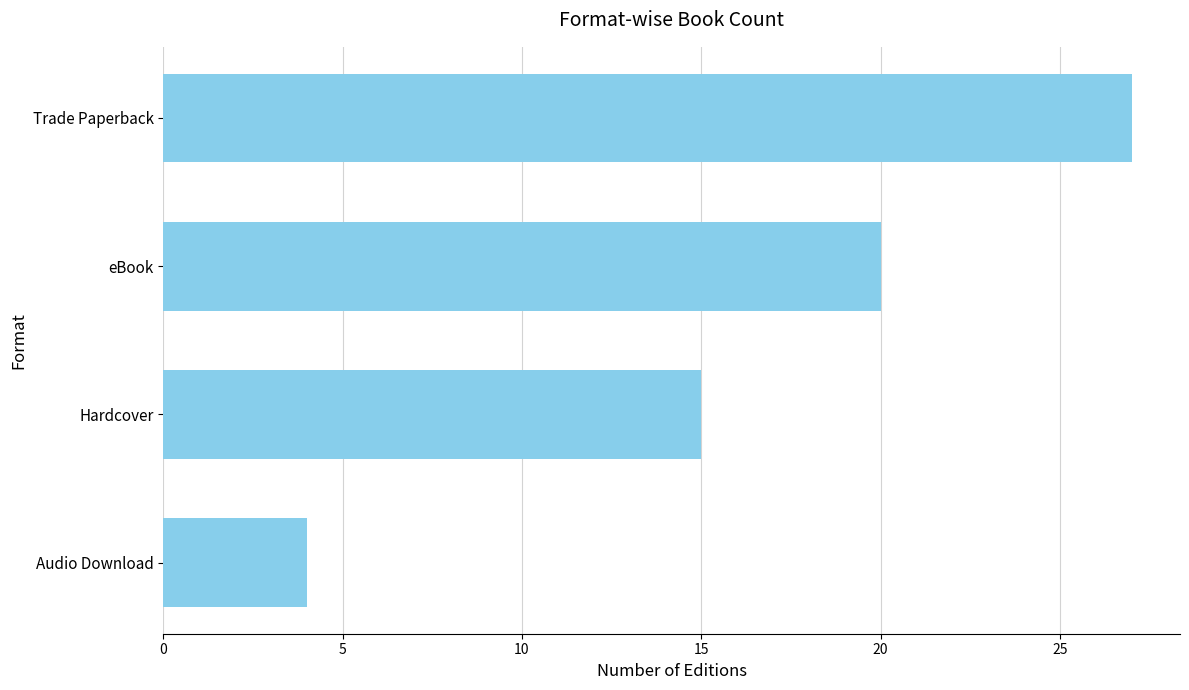

What is the sum of all values?

66